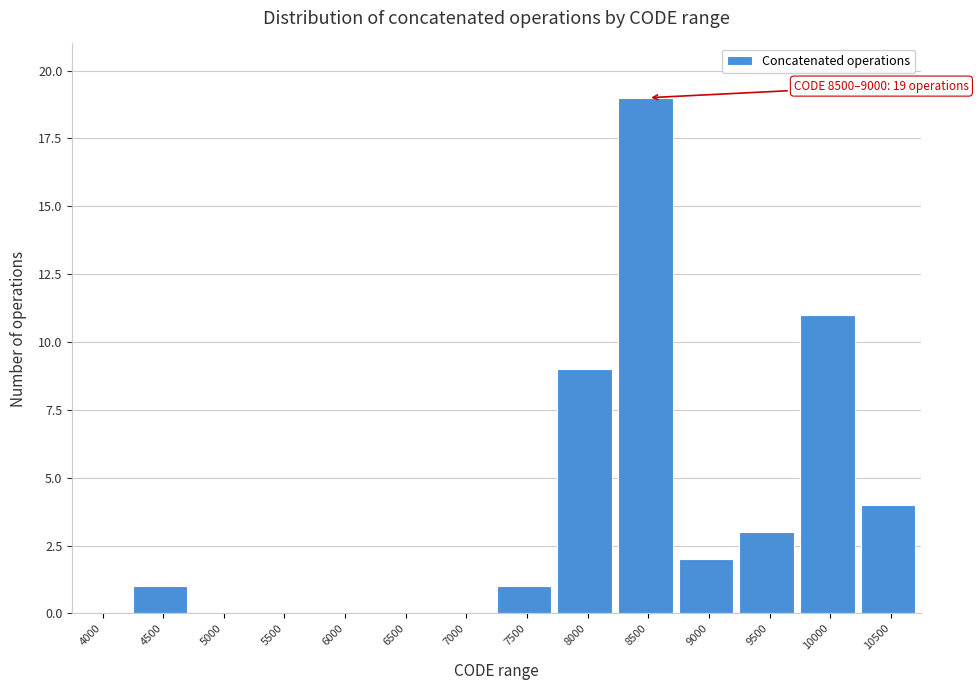

Reading right to left, extract all data points from this chart.

10500=4	10000=11	9500=3	9000=2	8500=19	8000=9	7500=1	7000=0	6500=0	6000=0	5500=0	5000=0	4500=1	4000=0